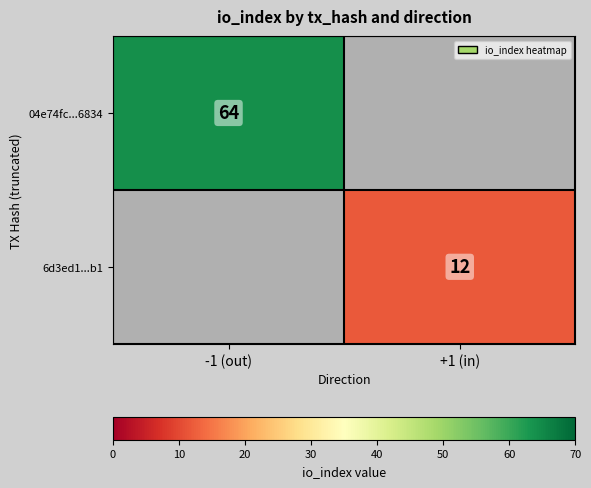

True or false: 6d3ed1...b1 has a value of 12 at +1 (in).

True